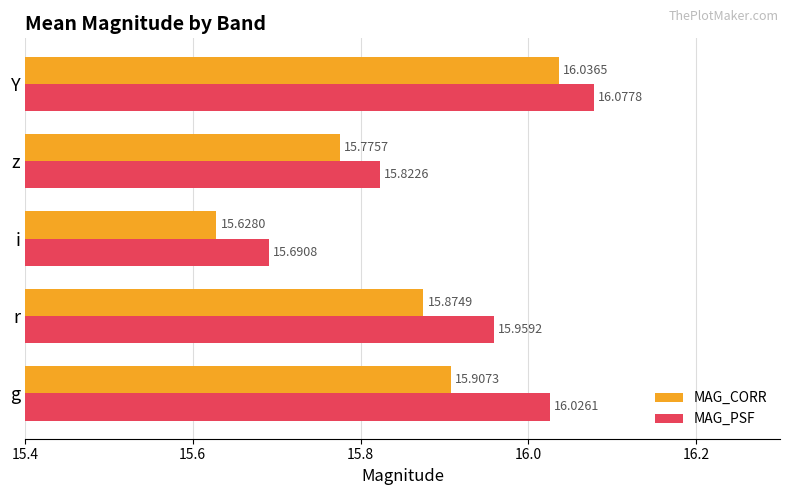

At how many categories does at least one series exceed 16?

2